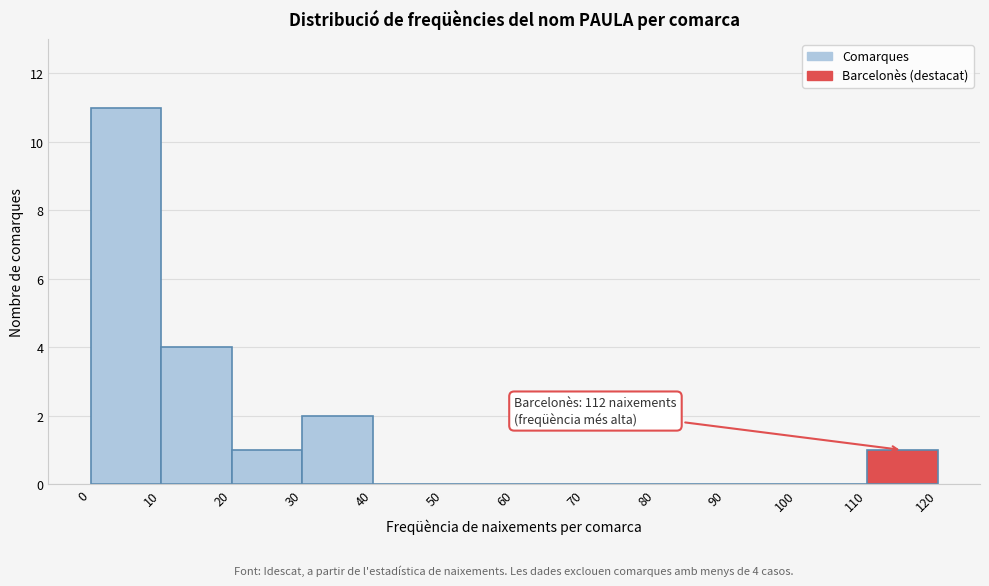

Over which range of the x-axis is the bar tallest?

0 to 10